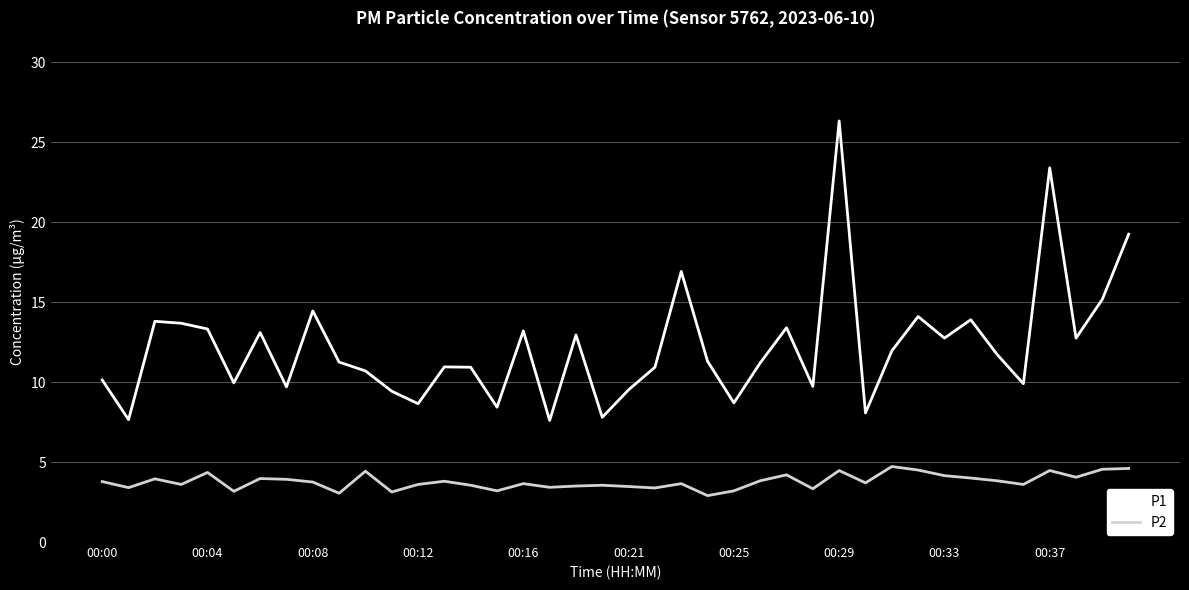

What is the sum of all P1 values?

488.7